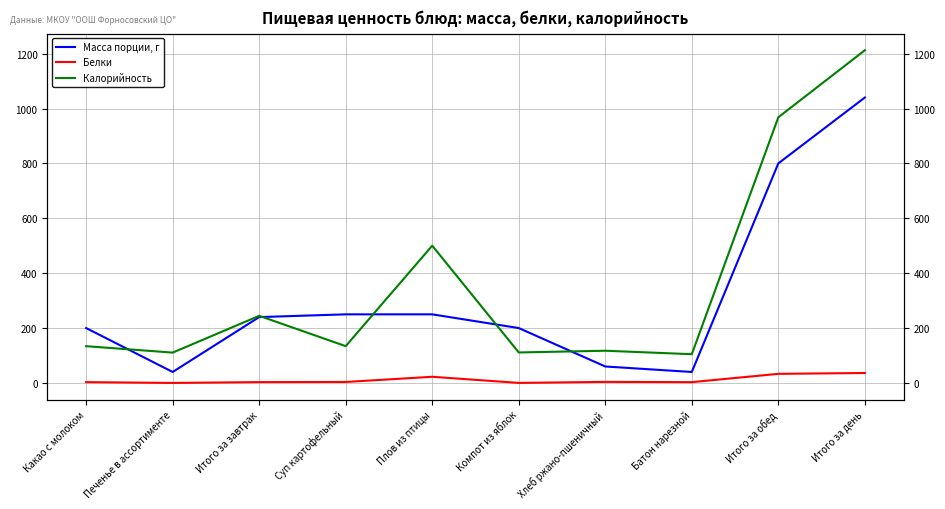

Rank the series at Итого за завтрак from lowest to highest value.

Белки, Масса порции, г, Калорийность